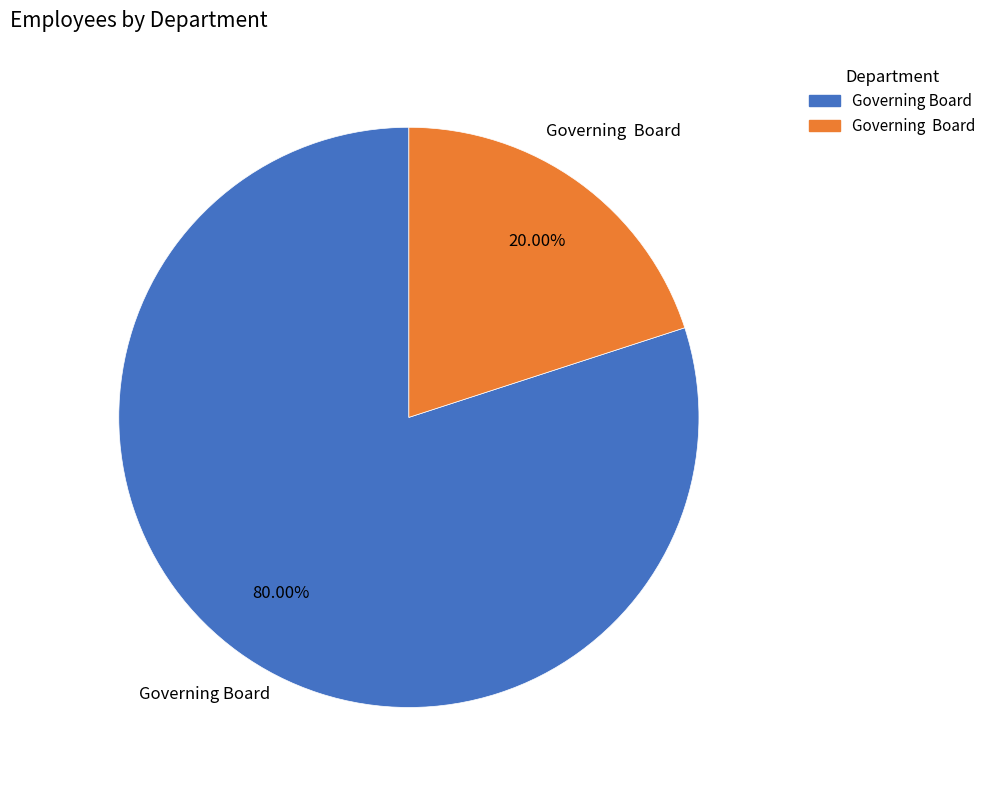

How many segments does this pie chart have?

2